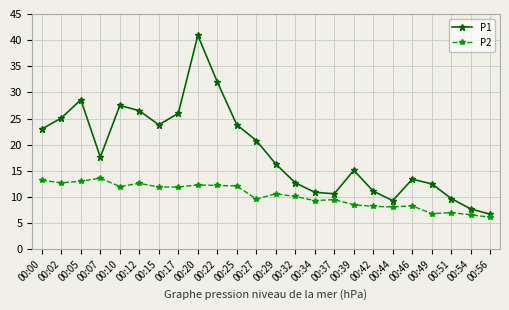

How many lines are shown in the chart?

2